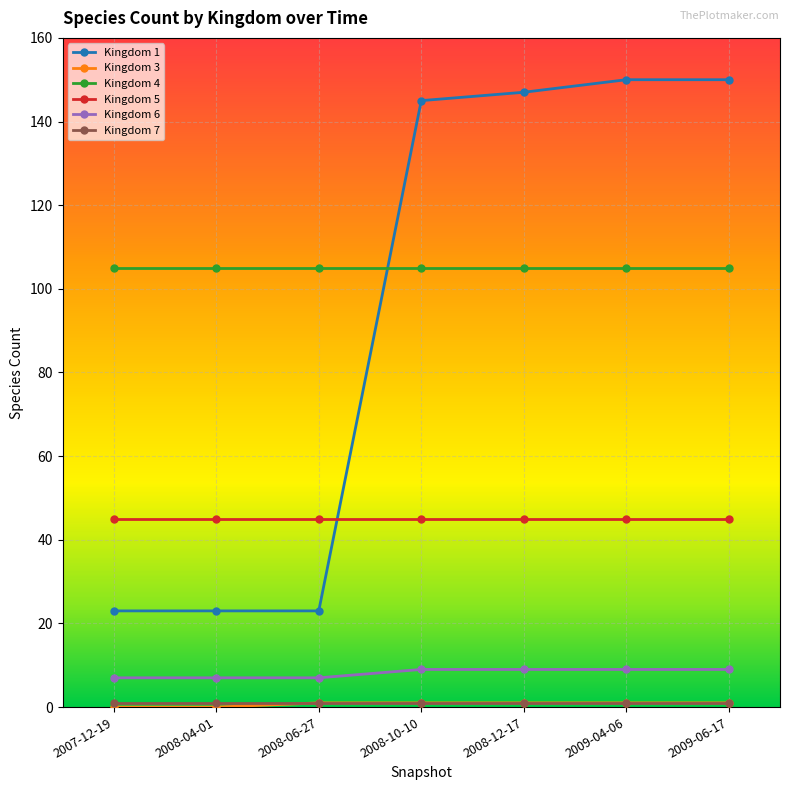

True or false: Kingdom 5 and Kingdom 6 intersect in this chart.

False